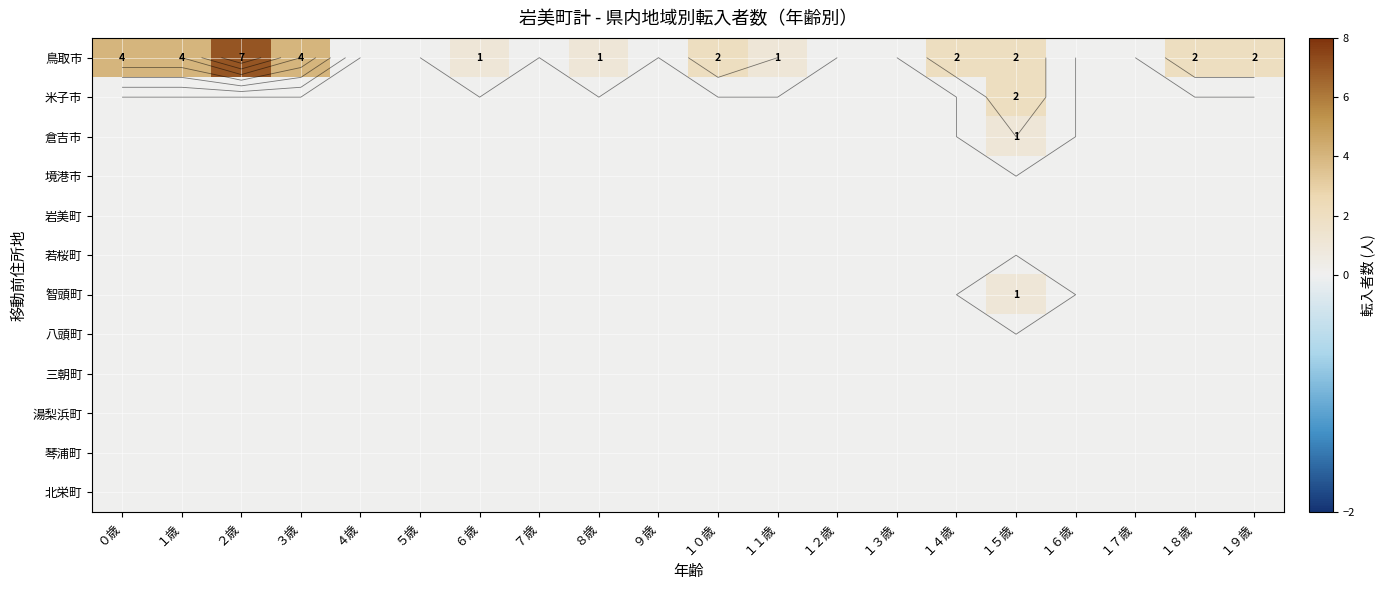

Between １２歳 and １７歳, which is larger?

１２歳